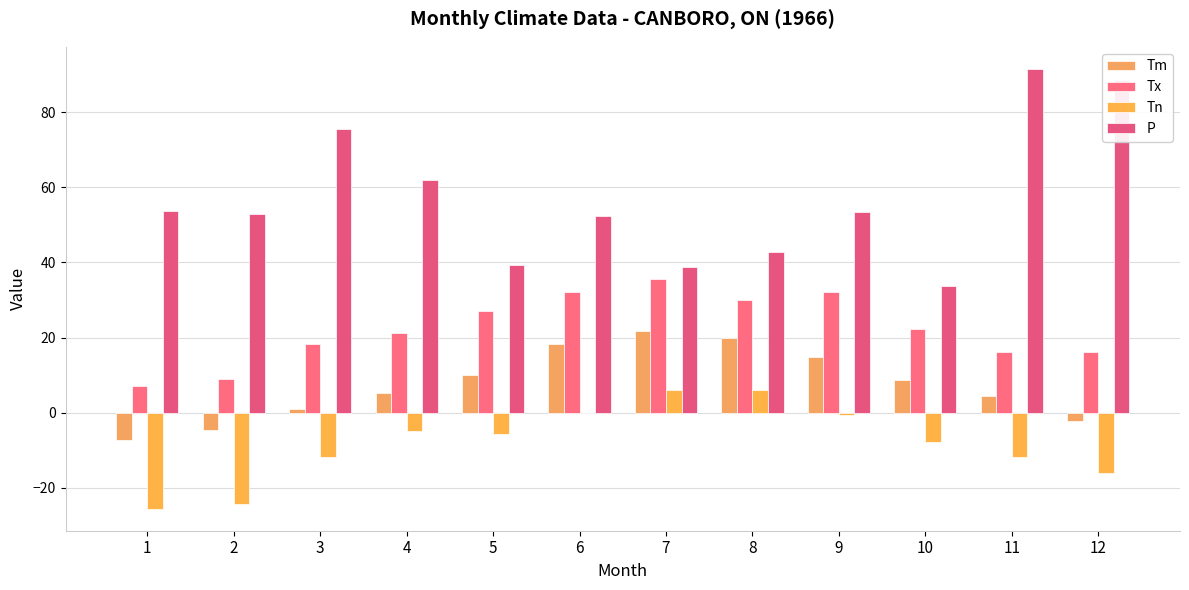

What is the greatest value displayed?

91.6